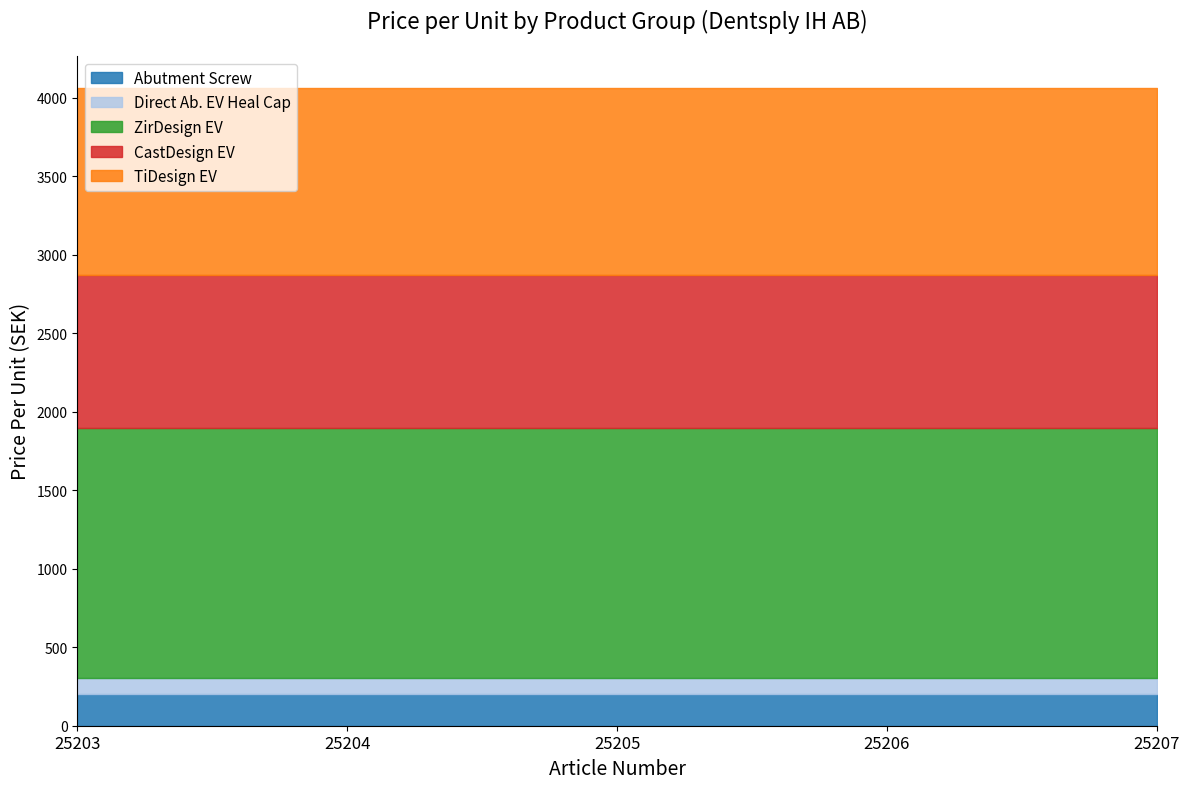

True or false: Direct Ab. EV Heal Cap and TiDesign EV cross at least once.

False